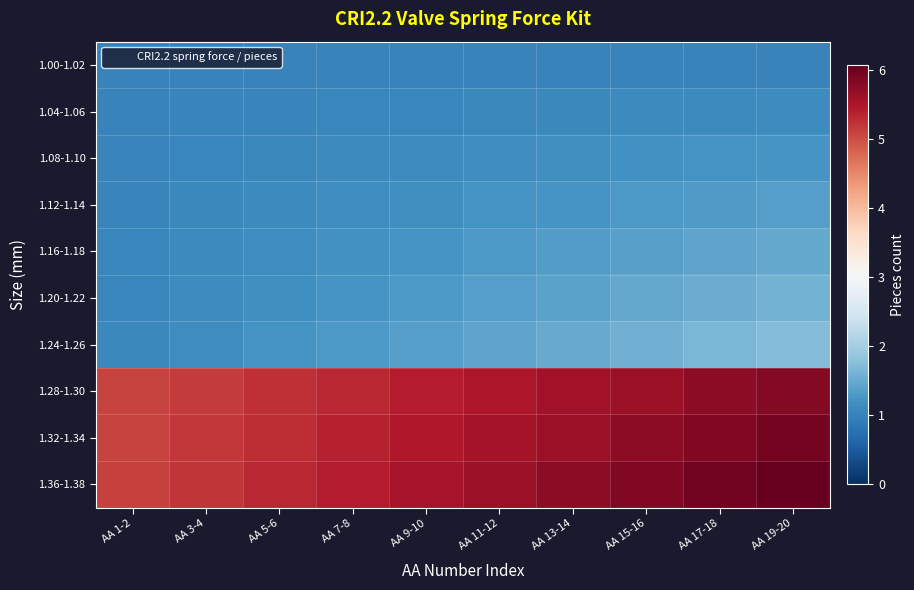

Reading right to left, list all the values displayed in this chart.

1.00-1.02: AA 19-20=1.0	AA 17-18=1.0	AA 15-16=1.0	AA 13-14=1.0	AA 11-12=1.0	AA 9-10=1.0	AA 7-8=1.0	AA 5-6=1.0	AA 3-4=1.0	AA 1-2=1.0
1.04-1.06: AA 19-20=1.1	AA 17-18=1.1	AA 15-16=1.1	AA 13-14=1.1	AA 11-12=1.1	AA 9-10=1.1	AA 7-8=1.0	AA 5-6=1.0	AA 3-4=1.0	AA 1-2=1.0
1.08-1.10: AA 19-20=1.2	AA 17-18=1.2	AA 15-16=1.2	AA 13-14=1.2	AA 11-12=1.1	AA 9-10=1.1	AA 7-8=1.1	AA 5-6=1.1	AA 3-4=1.0	AA 1-2=1.0
1.12-1.14: AA 19-20=1.4	AA 17-18=1.3	AA 15-16=1.3	AA 13-14=1.3	AA 11-12=1.2	AA 9-10=1.2	AA 7-8=1.1	AA 5-6=1.1	AA 3-4=1.1	AA 1-2=1.0
1.16-1.18: AA 19-20=1.5	AA 17-18=1.4	AA 15-16=1.4	AA 13-14=1.3	AA 11-12=1.3	AA 9-10=1.2	AA 7-8=1.2	AA 5-6=1.1	AA 3-4=1.1	AA 1-2=1.0
1.20-1.22: AA 19-20=1.6	AA 17-18=1.5	AA 15-16=1.5	AA 13-14=1.4	AA 11-12=1.4	AA 9-10=1.3	AA 7-8=1.2	AA 5-6=1.2	AA 3-4=1.1	AA 1-2=1.1
1.24-1.26: AA 19-20=1.7	AA 17-18=1.6	AA 15-16=1.6	AA 13-14=1.5	AA 11-12=1.4	AA 9-10=1.4	AA 7-8=1.3	AA 5-6=1.2	AA 3-4=1.1	AA 1-2=1.1
1.28-1.30: AA 19-20=5.8	AA 17-18=5.8	AA 15-16=5.7	AA 13-14=5.6	AA 11-12=5.5	AA 9-10=5.4	AA 7-8=5.3	AA 5-6=5.3	AA 3-4=5.2	AA 1-2=5.1
1.32-1.34: AA 19-20=6.0	AA 17-18=5.9	AA 15-16=5.8	AA 13-14=5.7	AA 11-12=5.6	AA 9-10=5.5	AA 7-8=5.4	AA 5-6=5.3	AA 3-4=5.2	AA 1-2=5.1
1.36-1.38: AA 19-20=6.1	AA 17-18=6.0	AA 15-16=5.9	AA 13-14=5.8	AA 11-12=5.6	AA 9-10=5.5	AA 7-8=5.4	AA 5-6=5.3	AA 3-4=5.2	AA 1-2=5.1